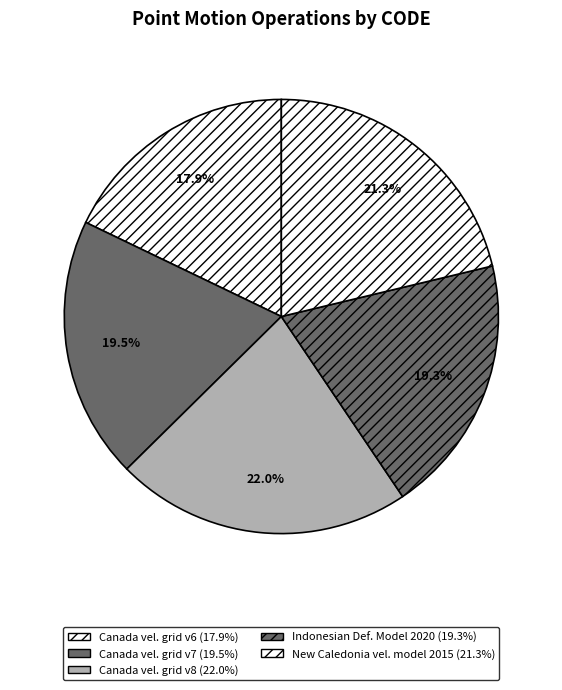

What is the smallest slice in the pie chart?

Canada velocity grid v6